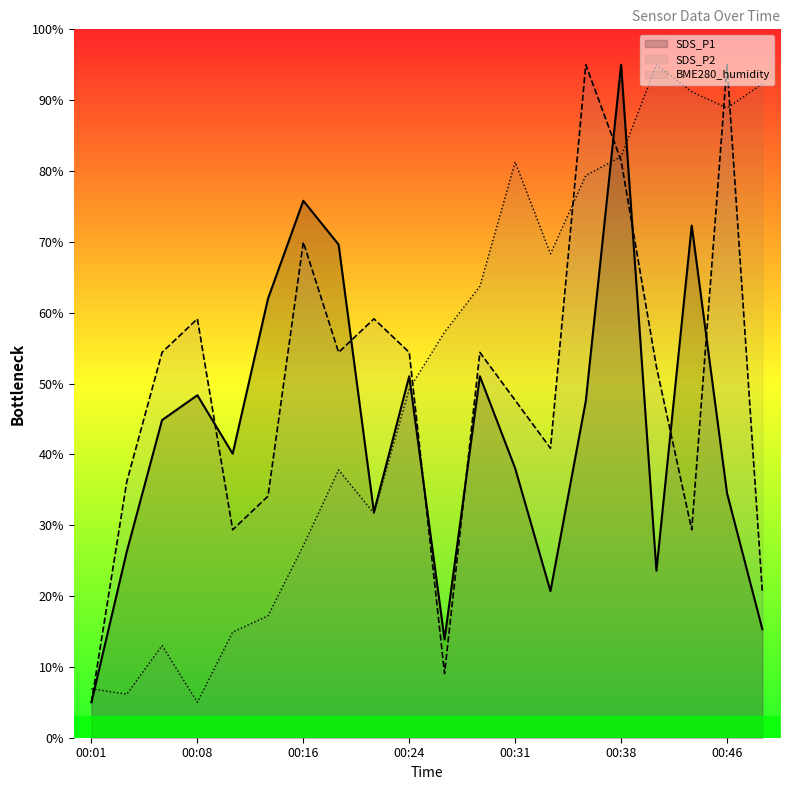

Reading left to right, extract all data points from this chart.

SDS_P1: 00:01=5.0	00:04=26.3	00:06=44.8	00:08=48.3	00:11=40.1	00:13=62.0	00:16=75.8	00:19=69.6	00:21=31.8	00:24=51.0	00:26=13.9	00:28=51.0	00:31=38.0	00:33=20.7	00:36=47.5	00:38=95.0	00:41=23.6	00:43=72.3	00:46=34.5	00:48=15.3
SDS_P2: 00:01=5.0	00:04=36.1	00:06=54.4	00:08=59.1	00:11=29.4	00:13=34.1	00:16=70.0	00:19=54.4	00:21=59.1	00:24=54.4	00:26=9.1	00:28=54.4	00:31=47.6	00:33=40.9	00:36=95.0	00:38=81.5	00:41=52.4	00:43=29.4	00:46=95.0	00:48=20.6
BME280_humidity: 00:01=6.9	00:04=6.1	00:06=13.0	00:08=5.0	00:11=14.9	00:13=17.2	00:16=27.1	00:19=37.8	00:21=31.7	00:24=49.2	00:26=57.2	00:28=63.7	00:31=81.3	00:33=68.3	00:36=79.4	00:38=82.0	00:41=95.0	00:43=91.2	00:46=88.9	00:48=92.3